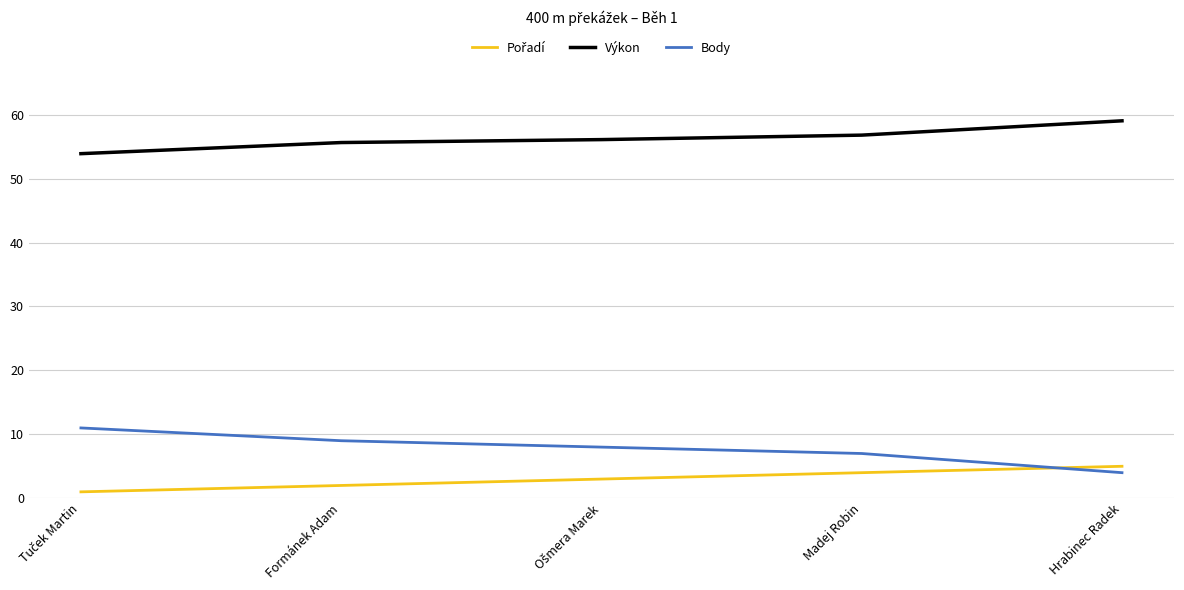

True or false: Výkon and Body cross at least once.

False